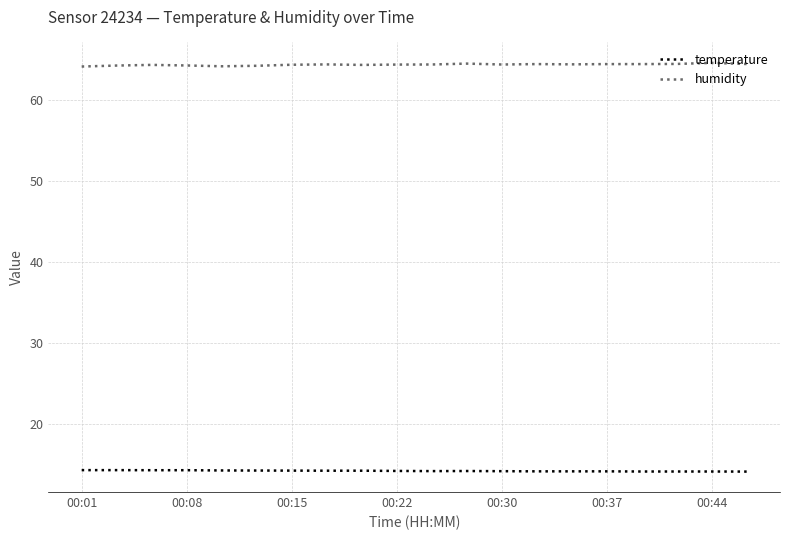

What is the maximum value shown in the chart?

64.6